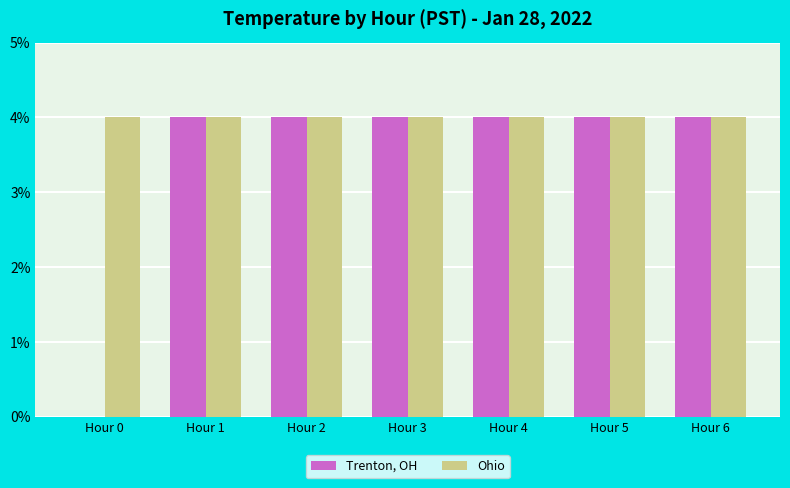

What is the sum of all Trenton, OH values?

0.2